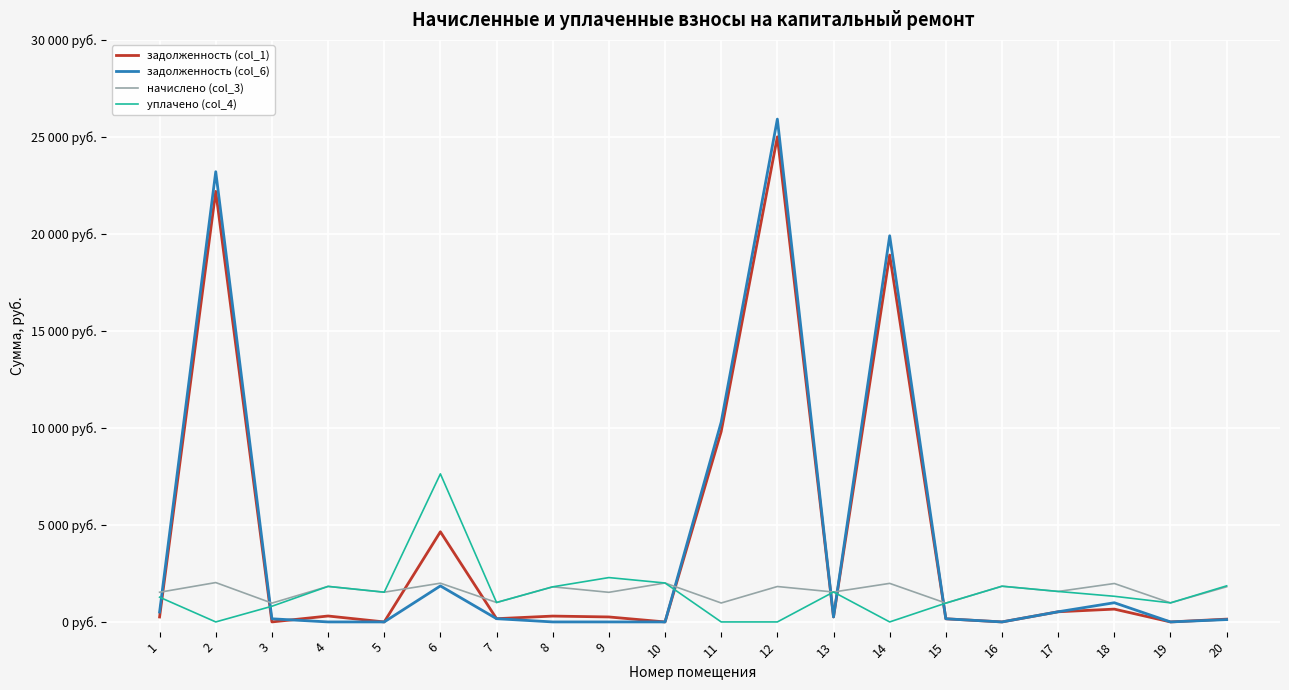

How many interior local valleys does the уплачено (col_4) series have?

5